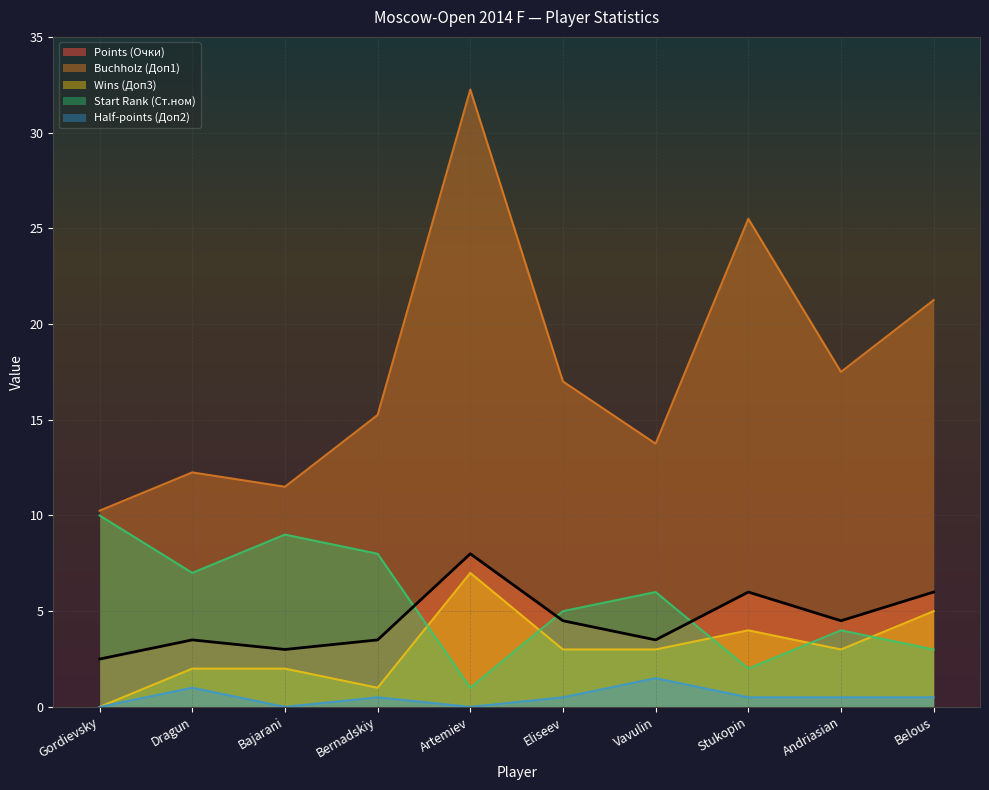

Is it true that Buchholz equals 25.5 at Stukopin?

True